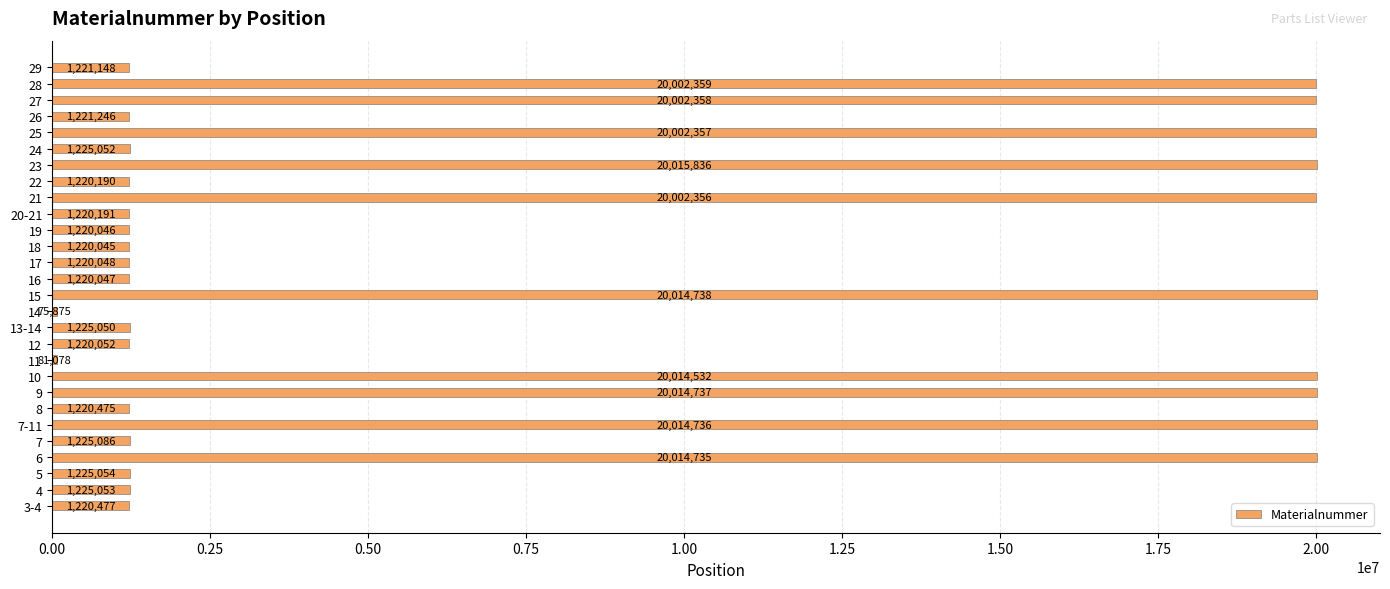

What is the smallest value displayed?

75875